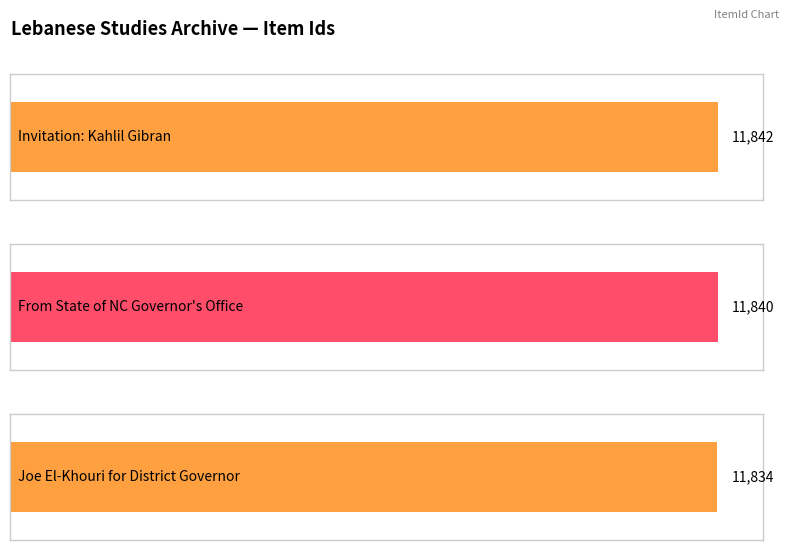

Reading left to right, list all the values displayed in this chart.

11842	11840	11834